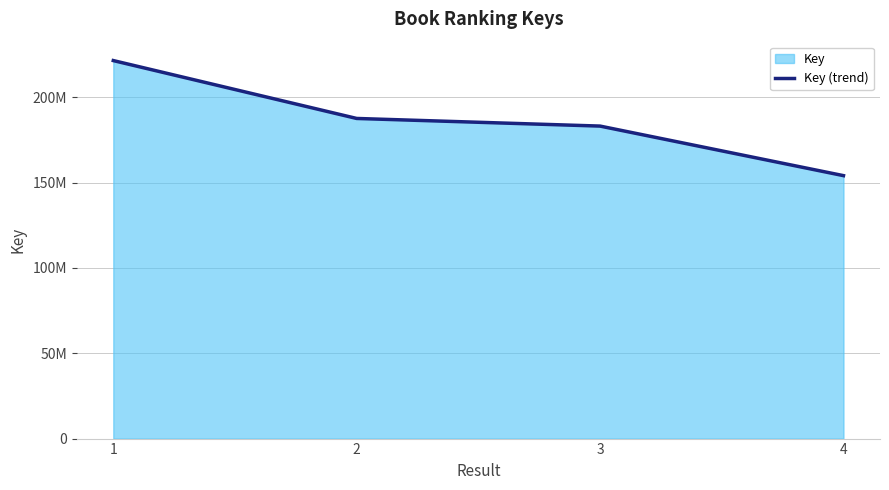

Count the number of values greater than 187583206.

1